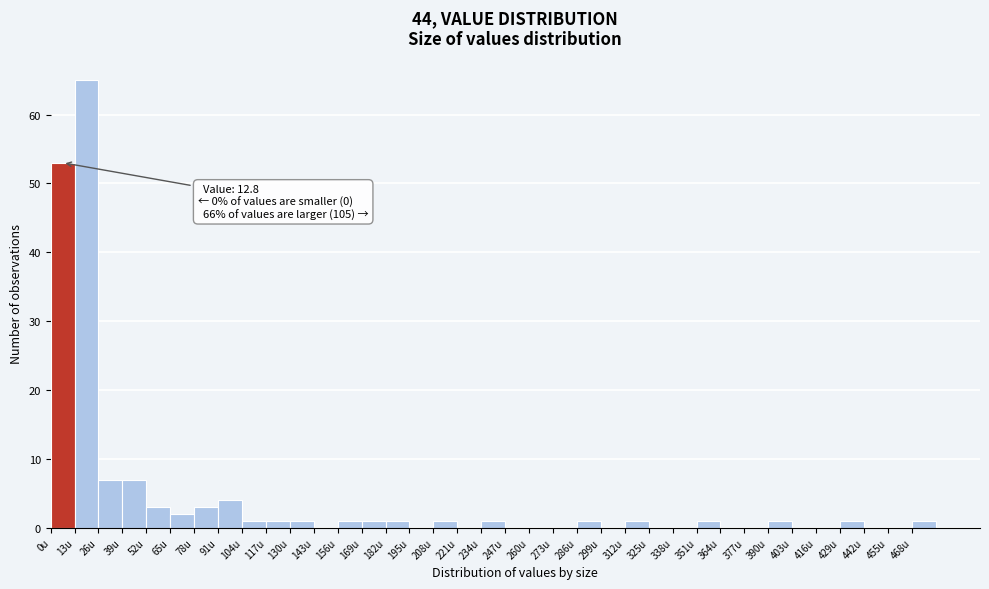

Which range on the x-axis has the tallest bar?

13 to 26